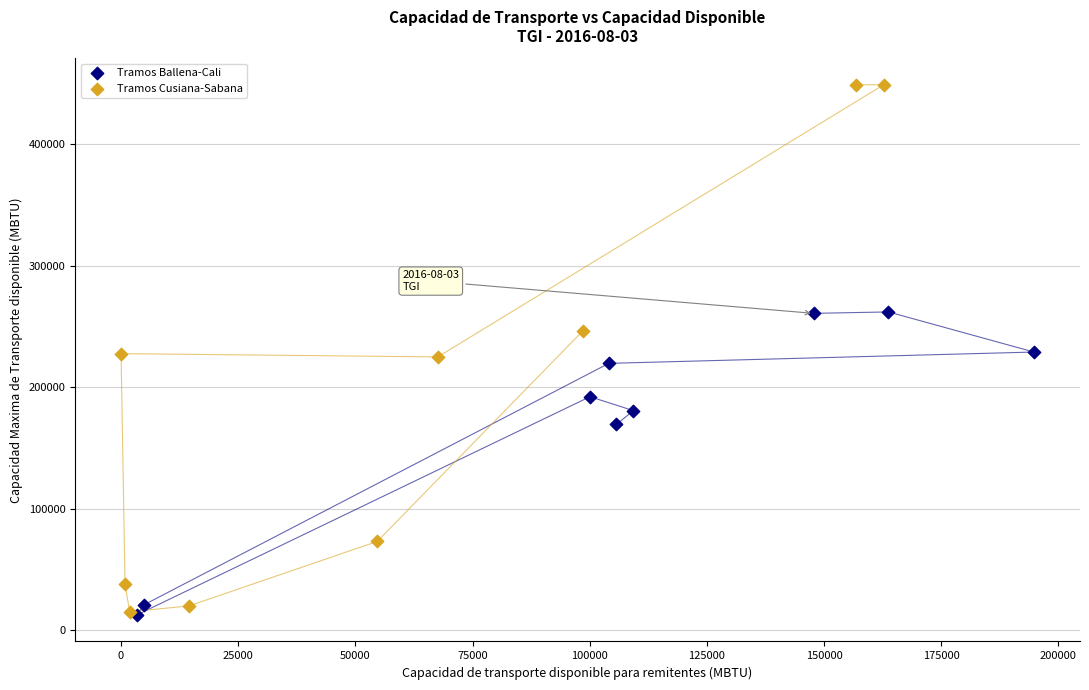

Which series contains the highest Y value?

Tramos Cusiana-Sabana